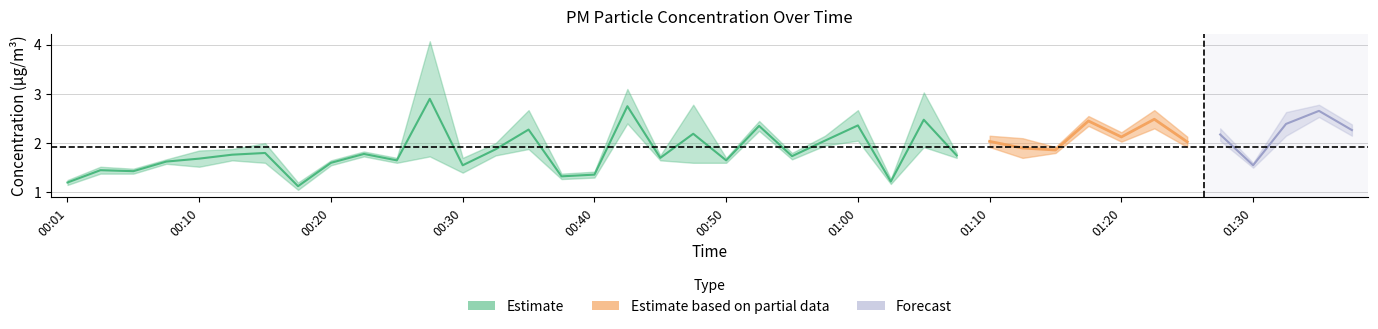

How many categories are shown in the chart?

40